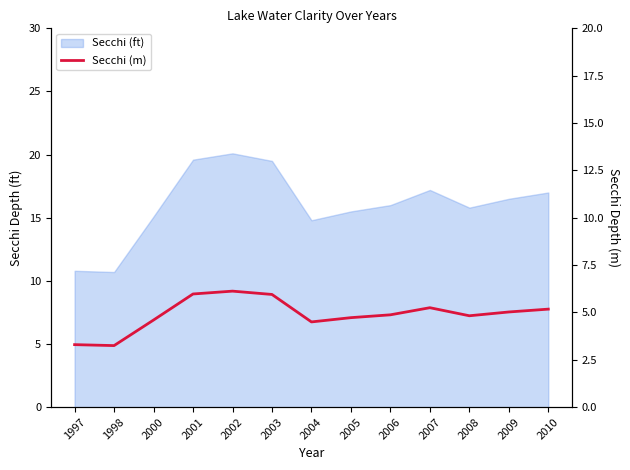

How many points are lower than both their immediate neighbors (excluding endpoints)?

3